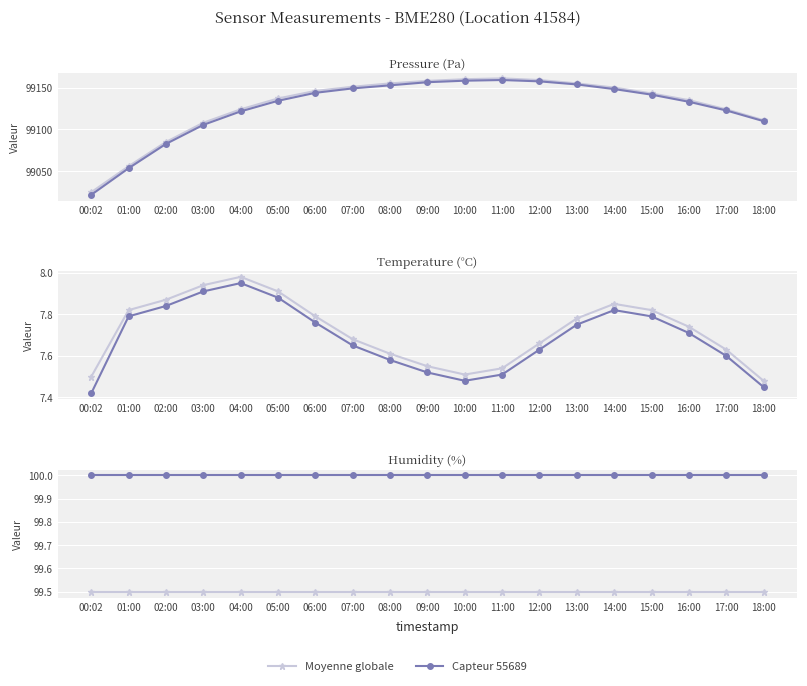

Which series has the largest range (max minus min)?

Moyenne globale